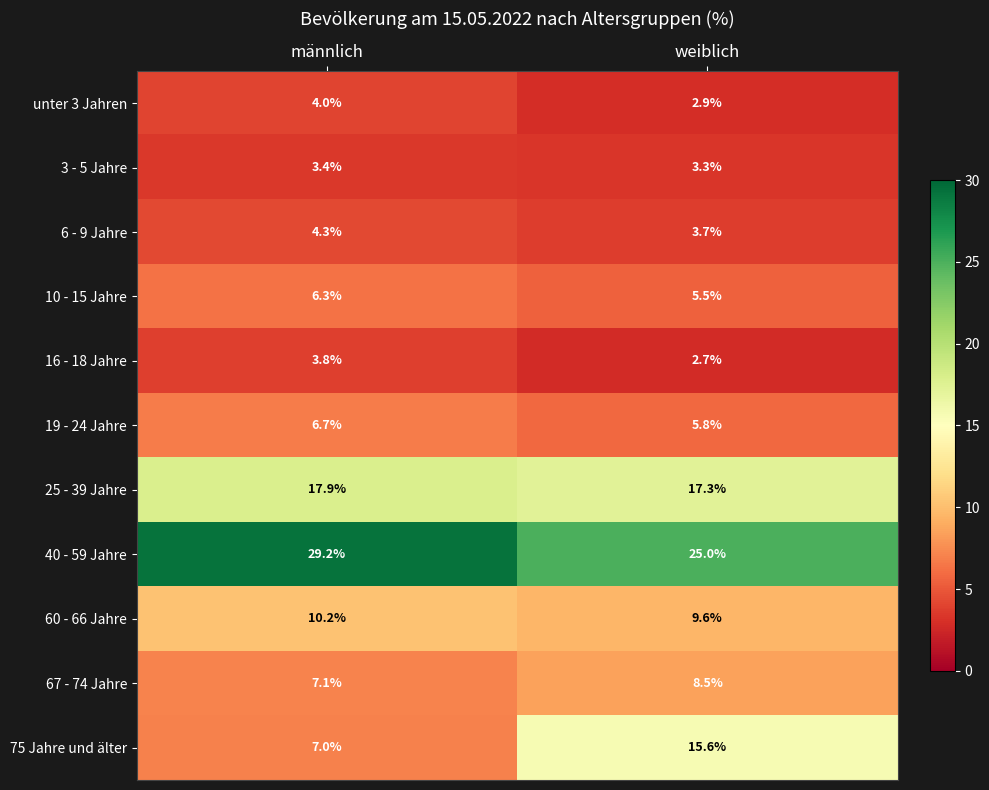

At which label does 60 - 66 Jahre first exceed 10?

männlich